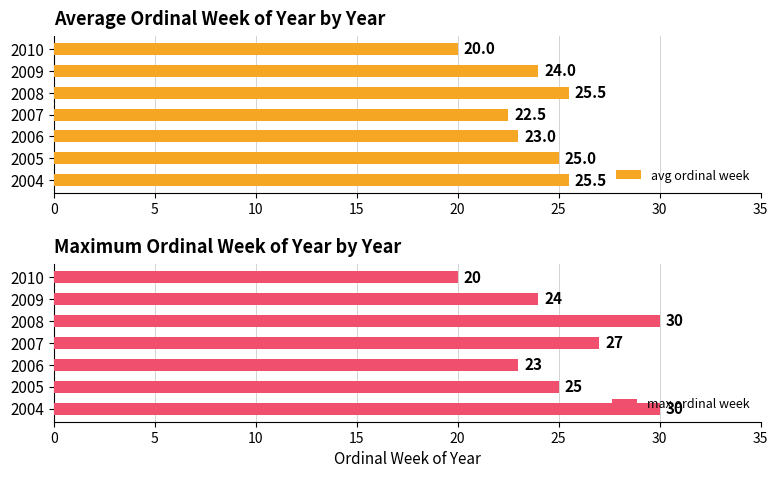

What is the difference between the maximum and minimum values in the avg ordinal week series?

5.5